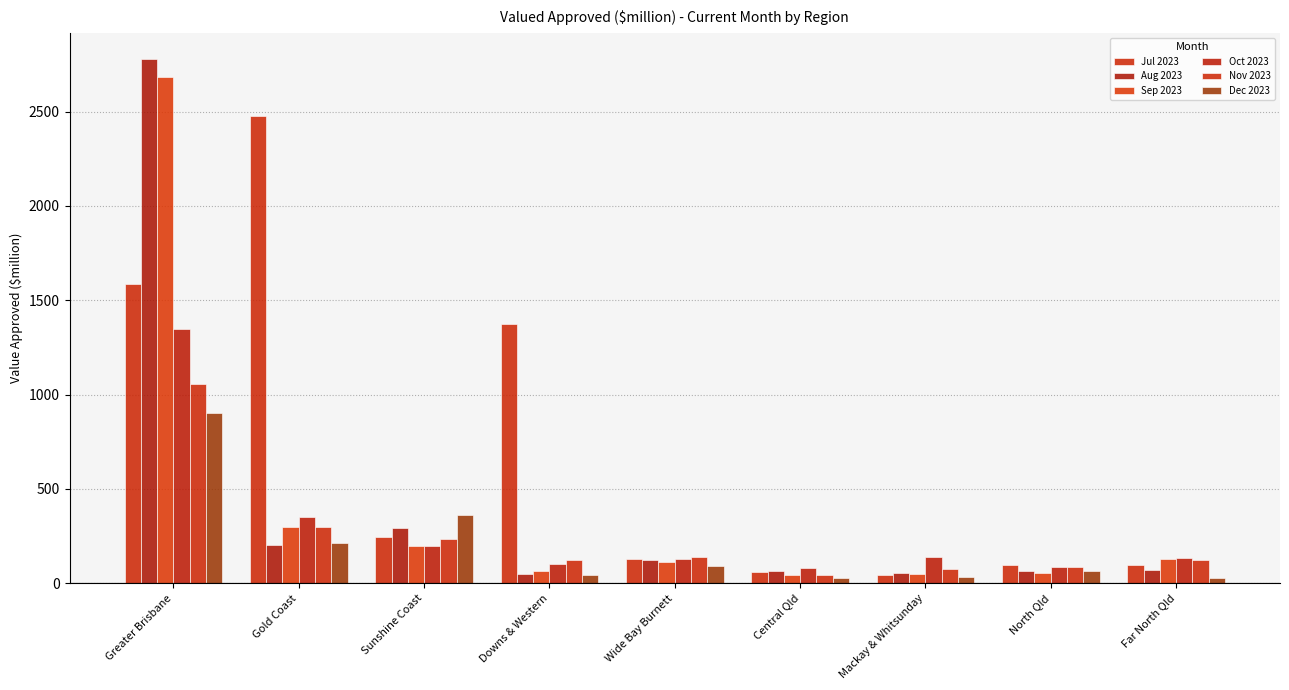

Reading left to right, list all the values displayed in this chart.

Jul 2023: 1583.8	2477.3	243.8	1375.5	126.7	60.8	45.4	97.2	97.6
Aug 2023: 2778.0	203.3	291.8	50.7	121.5	66.7	55.8	64.1	70.7
Sep 2023: 2683.7	295.4	198.5	64.8	112.5	45.3	49.6	55.0	128.3
Oct 2023: 1348.6	349.2	195.7	103.8	127.8	81.6	137.6	88.1	136.1
Nov 2023: 1055.3	296.3	232.0	120.5	138.6	41.7	75.0	88.5	123.0
Dec 2023: 904.2	213.1	360.6	45.5	91.9	30.0	31.6	65.9	27.1